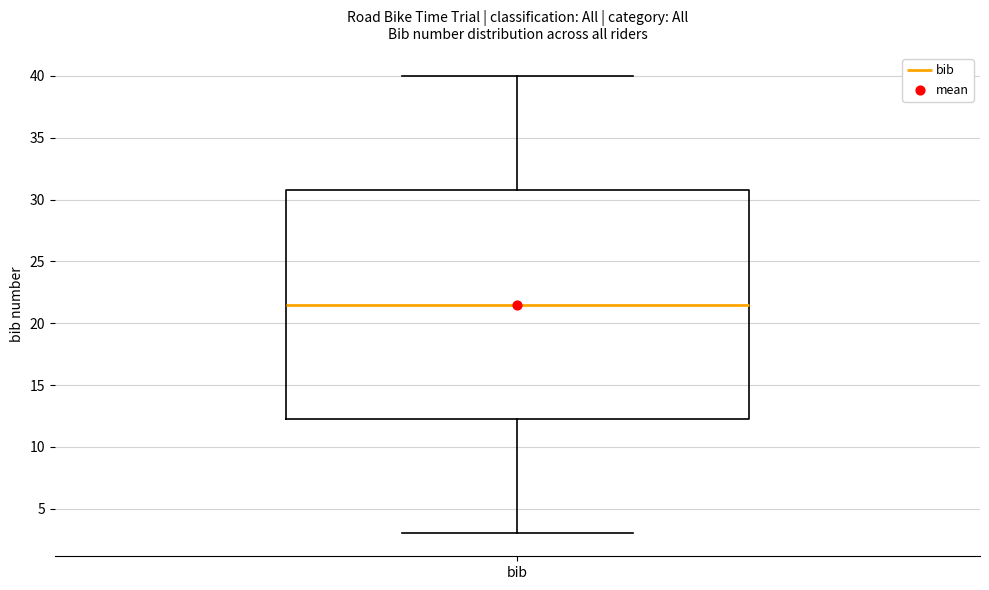

Read this box plot against the y-axis: the position of the median line, the range covered by the box, and the ends of both whiskers. The values are not printed on the chart, so give them approximately, as read against the axis.

median 21.5, box 12.5 to 31.0, whiskers 3.0 to 40.0